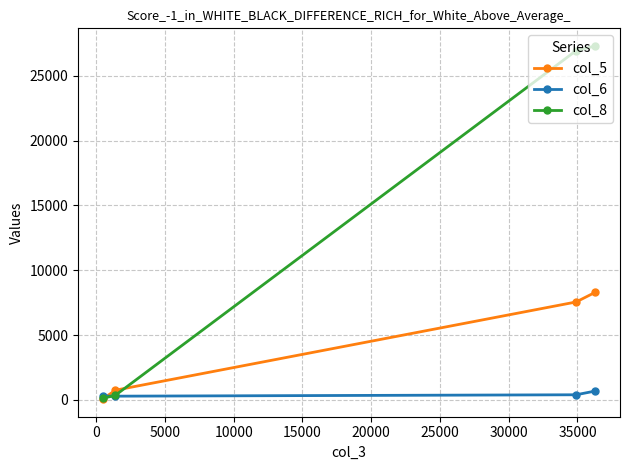

How many lines are shown in the chart?

3